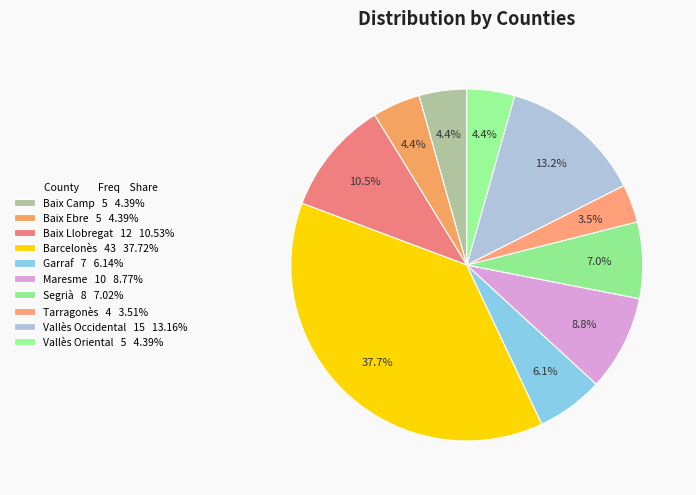

What portion of the pie excludes Vallès Occidental?

86.8%